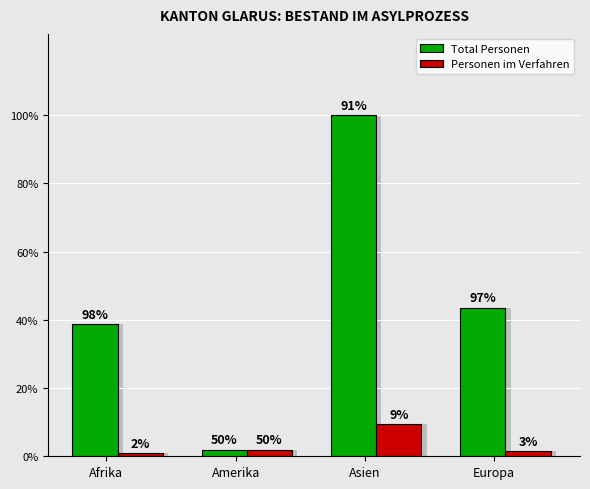

Count the number of categories in the chart.

4